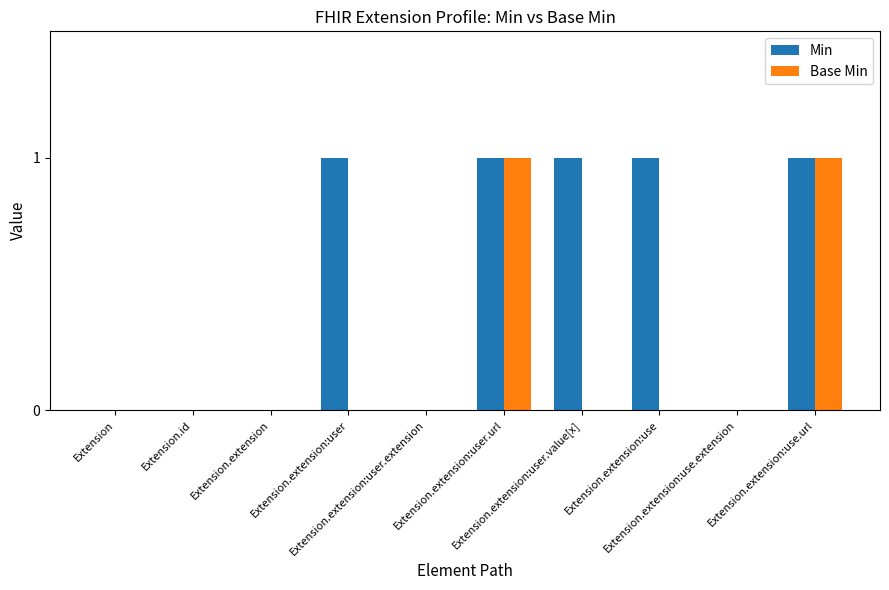

Reading left to right, extract all data points from this chart.

Min: 0	0	0	1	0	1	1	1	0	1
Base Min: 0	0	0	0	0	1	0	0	0	1